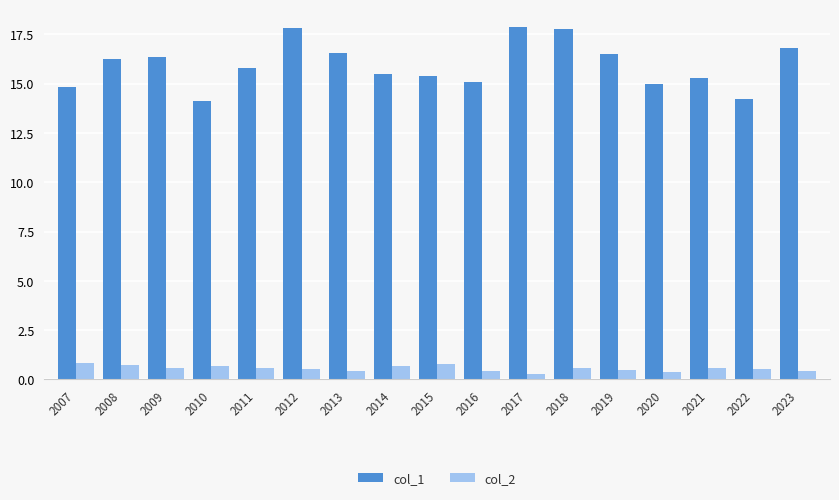

What are all the series names shown in the legend?

col_1, col_2